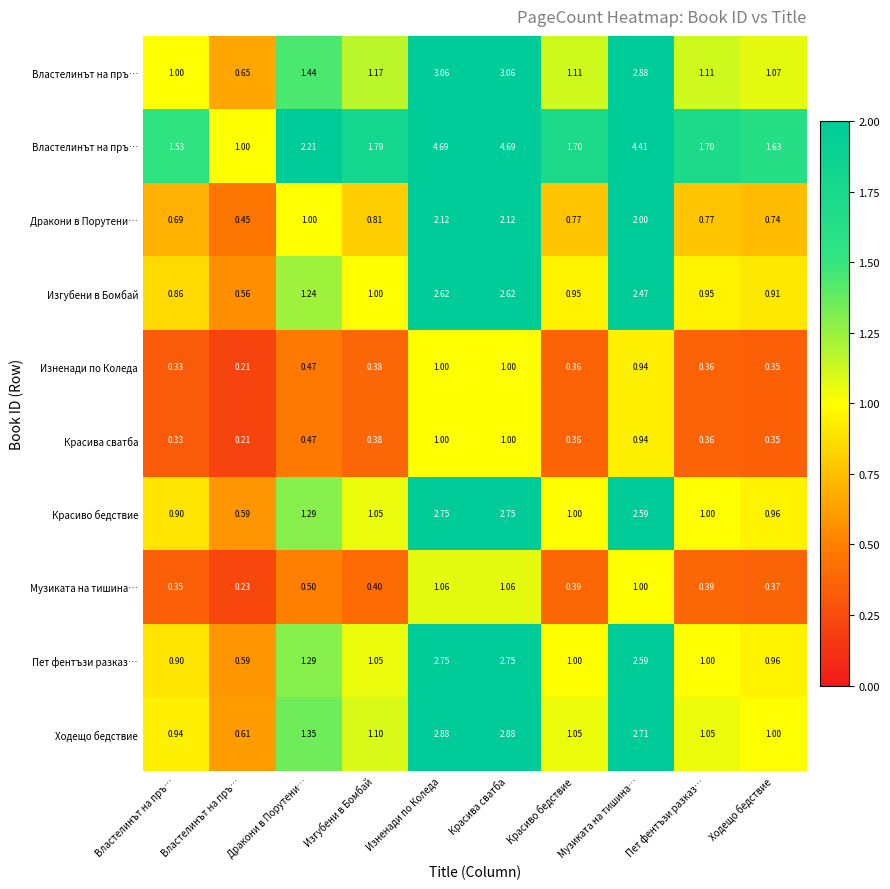

At which category is the sum across all series the highest?

Изненади по Коледа